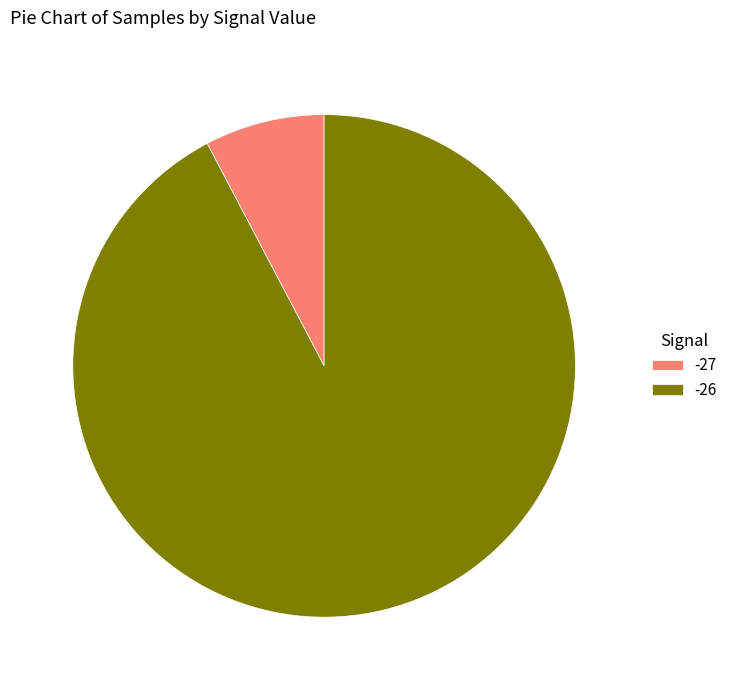

Between -27 and -26, which is larger?

-26